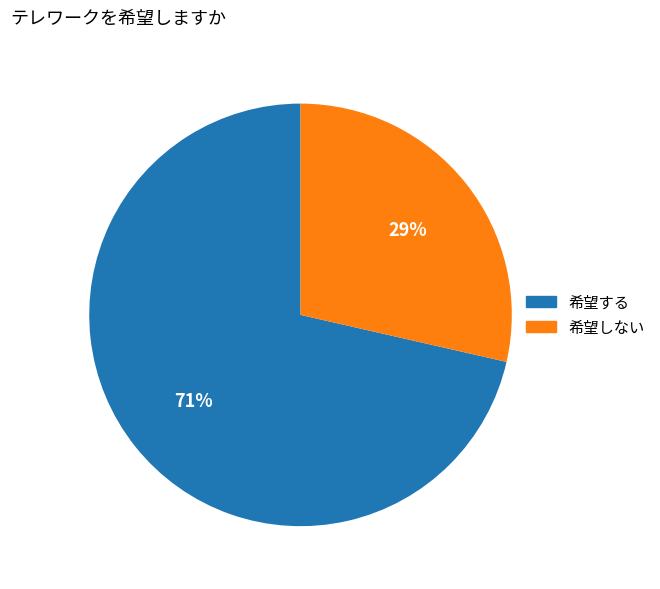

Combined, do 希望しない and 希望する account for over 50%?

Yes